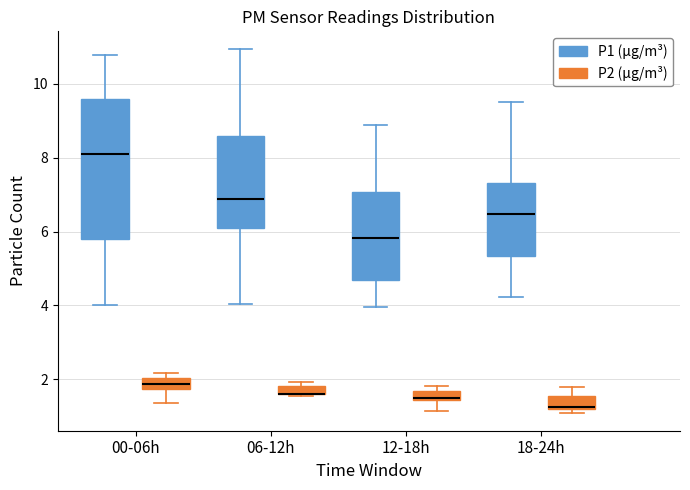

Where is the upper edge of the box for 12-18h (P2 (μg/m³)) on the y-axis? The values are not printed on the chart, so give them approximately, as read against the axis.

1.6